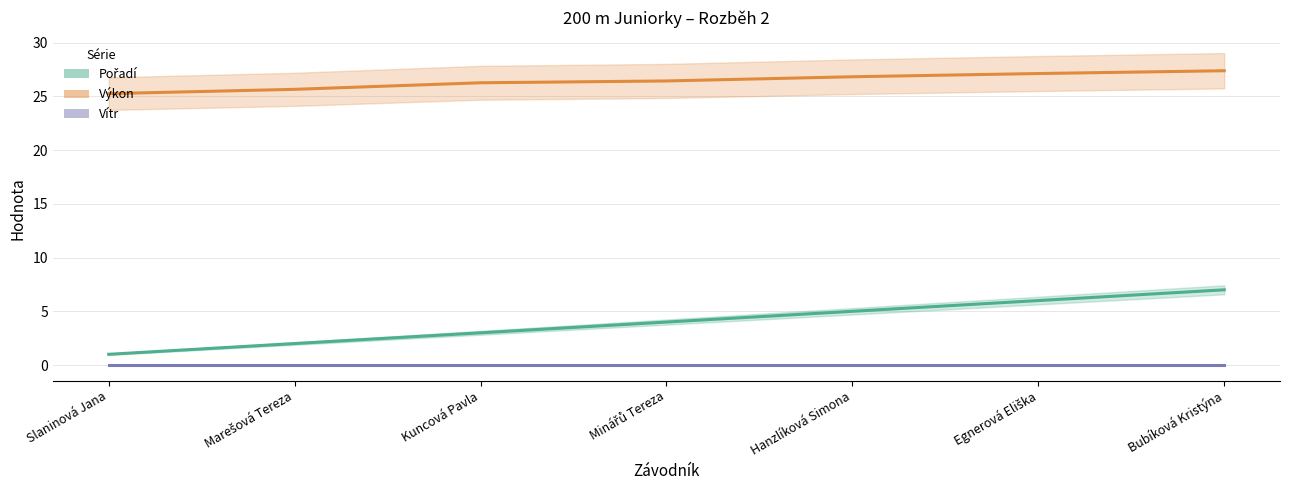

Rank the categories by Výkon (line) value from lowest to highest.

Slaninová Jana, Marešová Tereza, Kuncová Pavla, Minářů Tereza, Hanzlíková Simona, Egnerová Eliška, Bubíková Kristýna